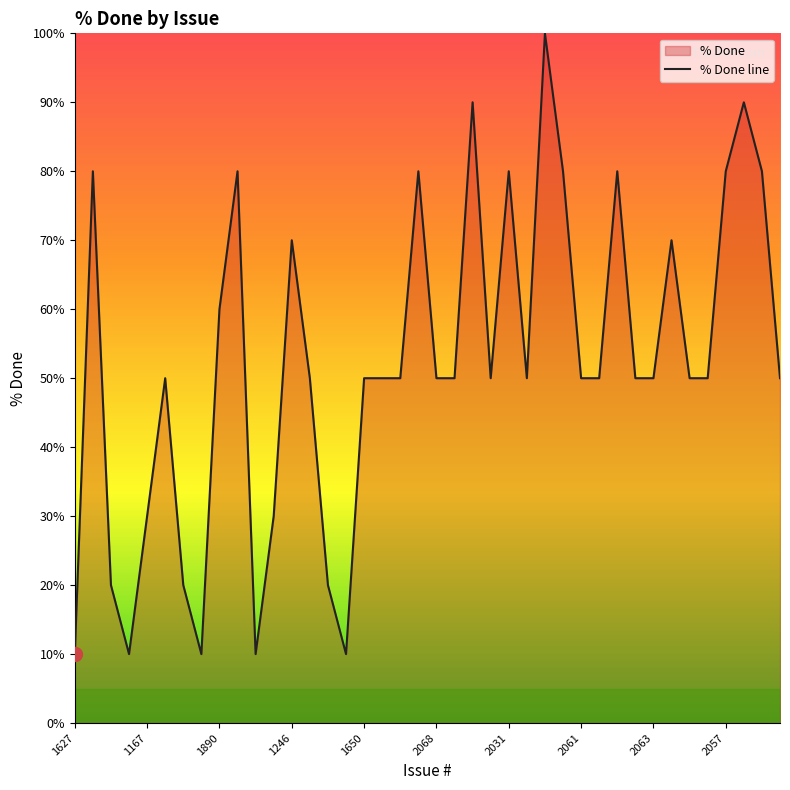

How many lines are shown in the chart?

1